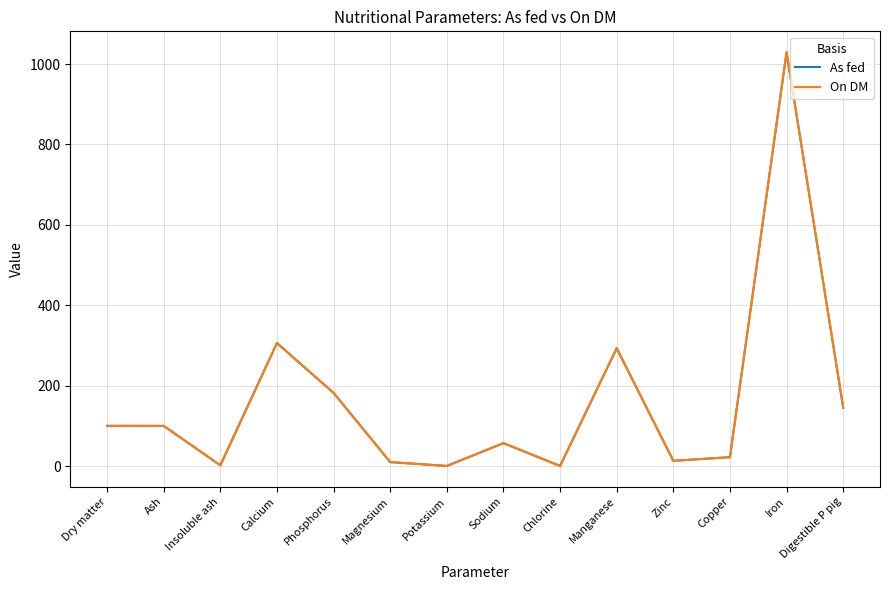

What is the sum of all On DM values?

2260.7